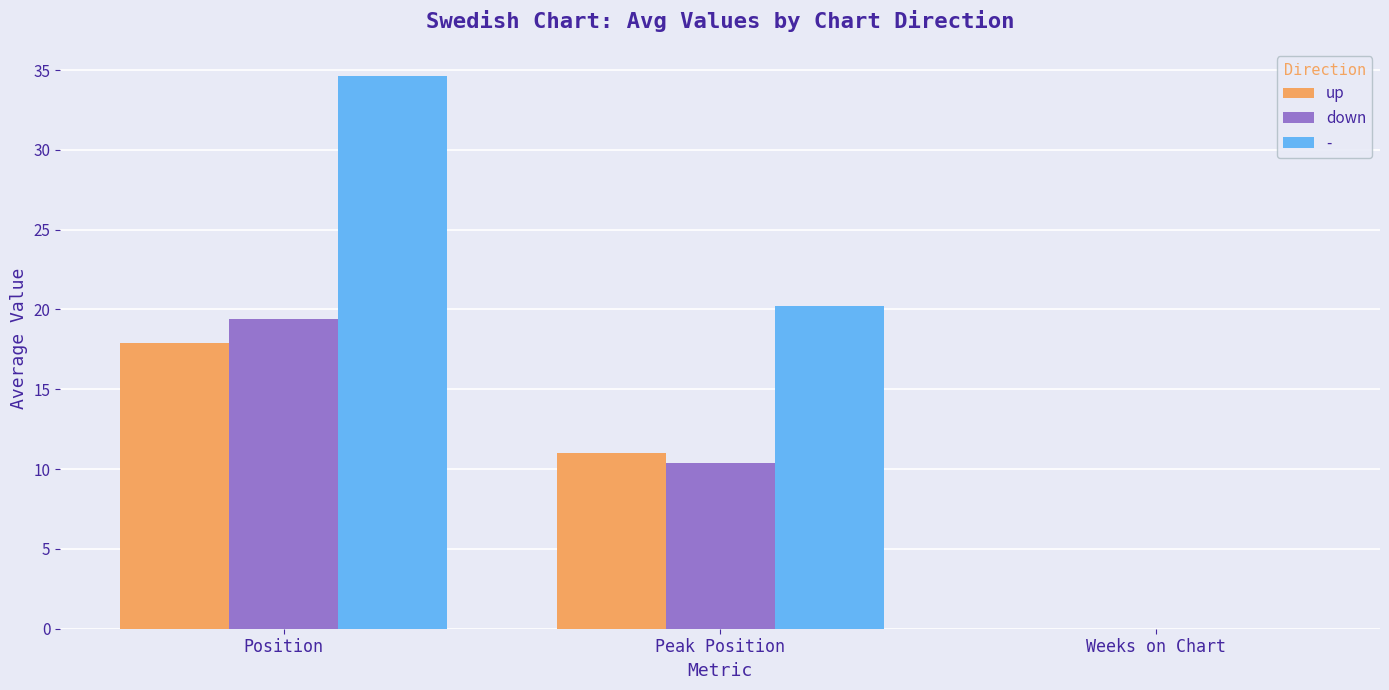

What is the maximum value shown in the chart?

34.6